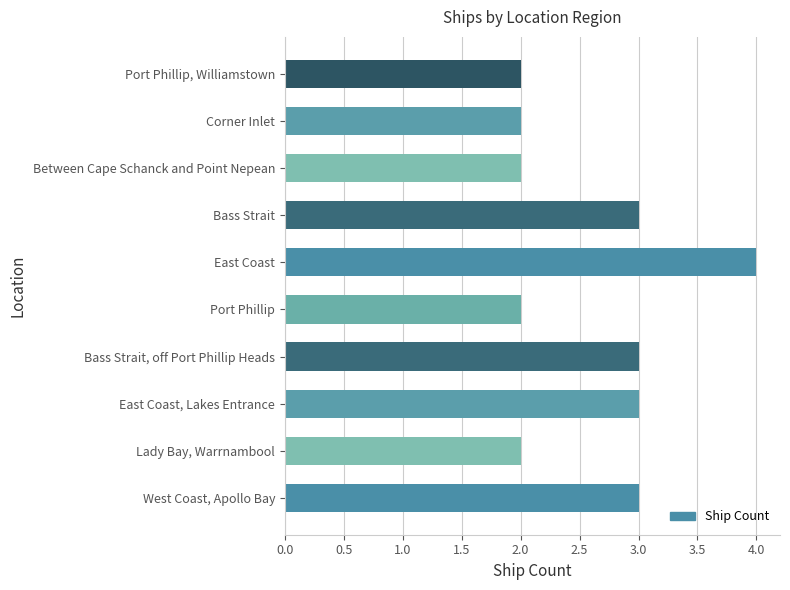

How many bars are there in total?

10